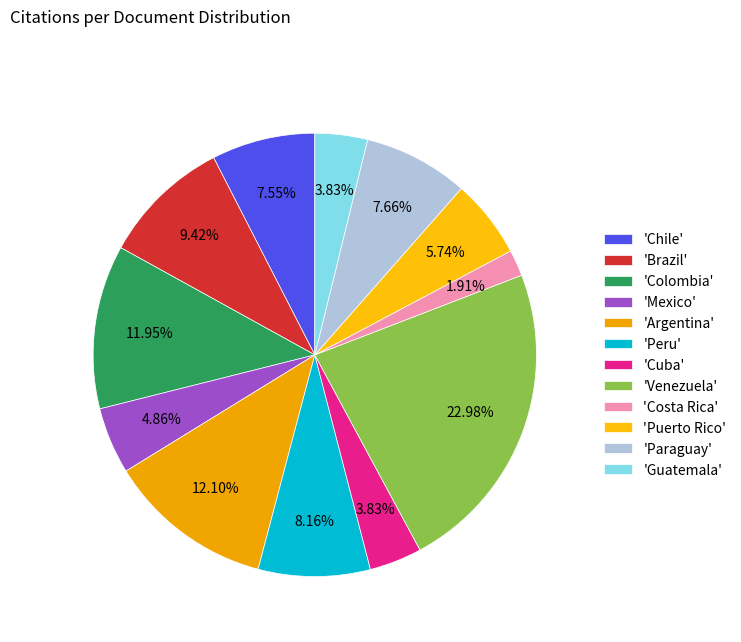

Which slice is the largest?

'Venezuela'